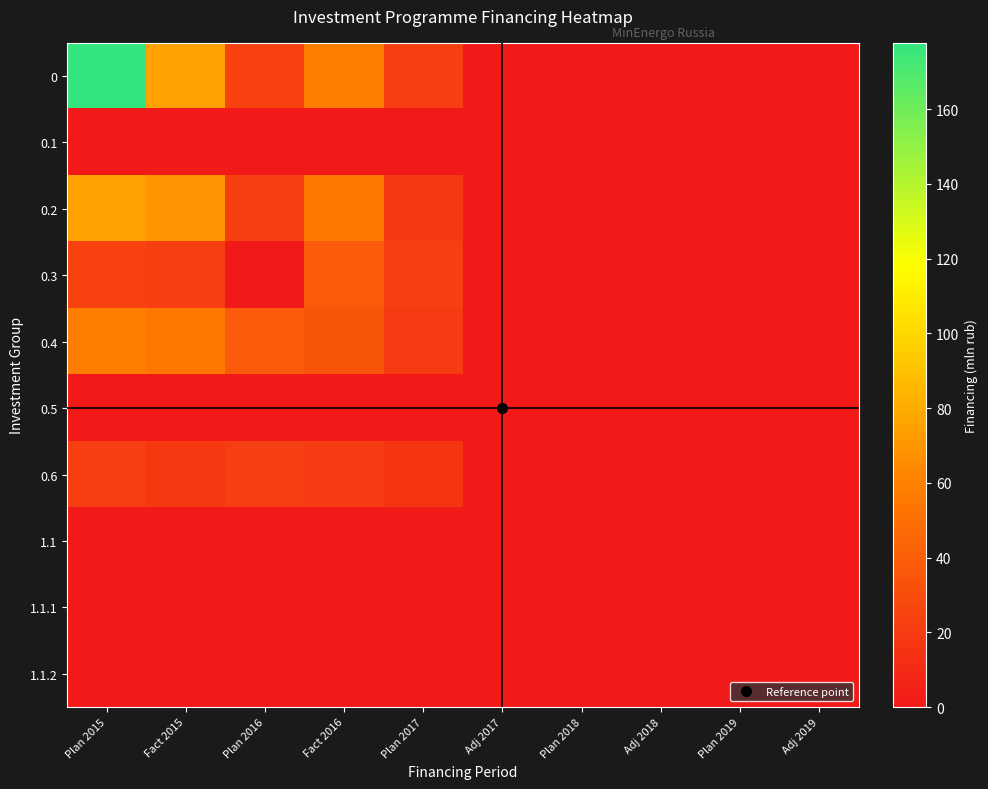

At which category is the sum across all series the highest?

Plan 2015